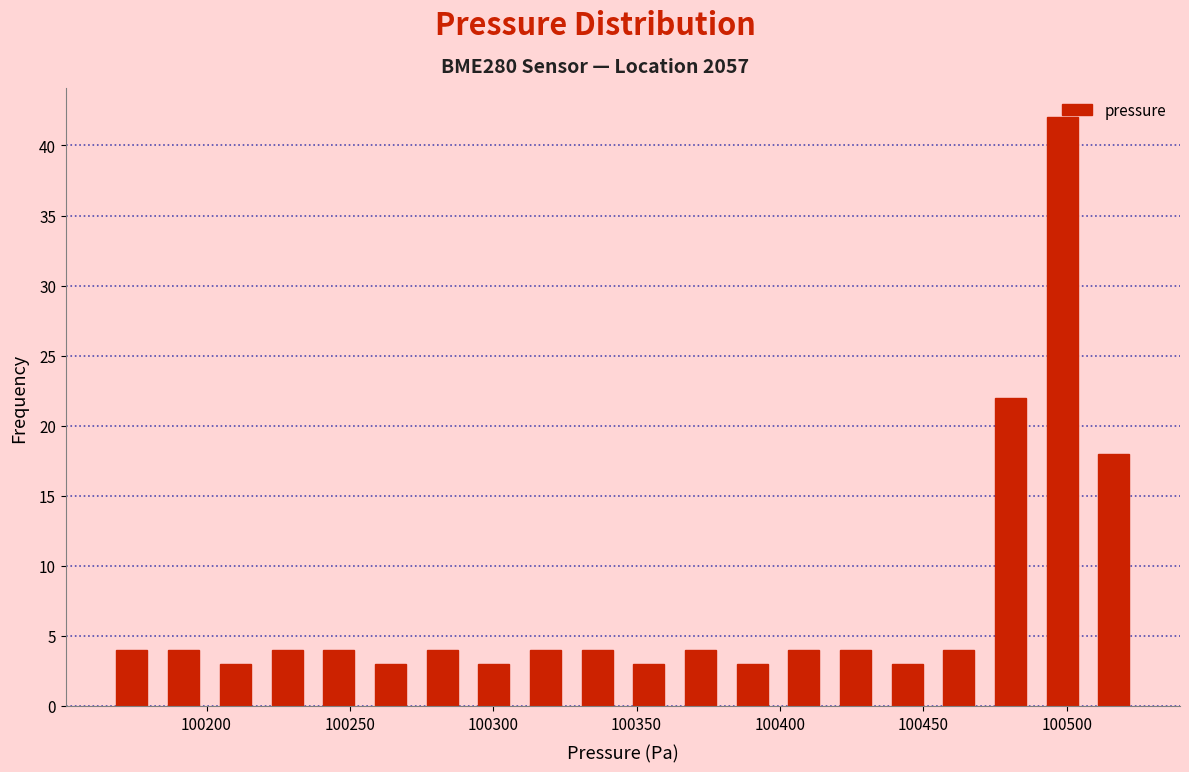

Read against the x-axis, roughly where is the centre of the tallest bar?

100500